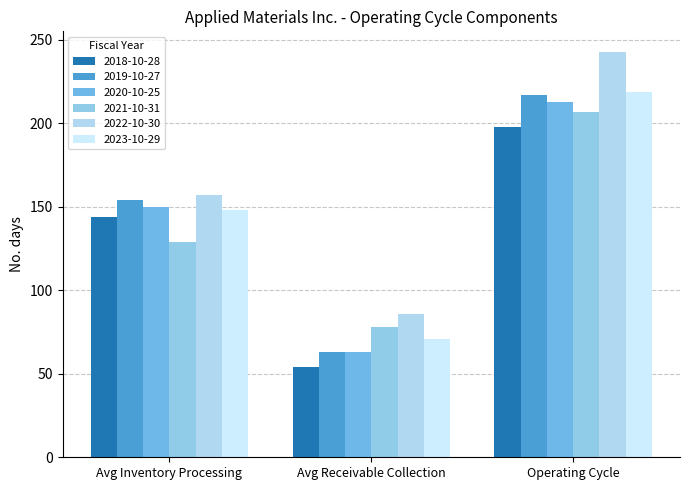

What position from the left is Avg Receivable Collection?

2